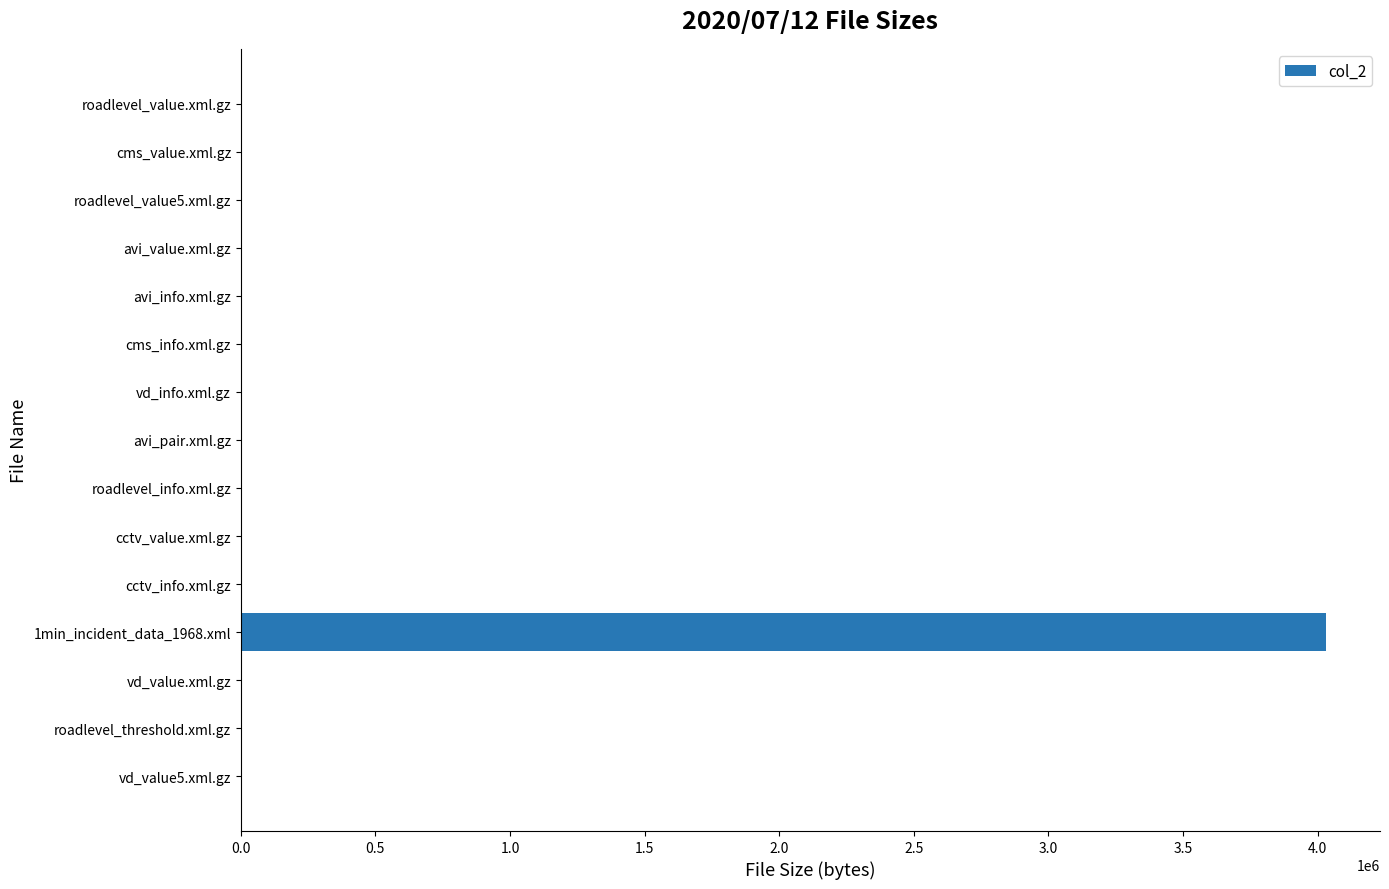

Are the bars horizontal?

Yes